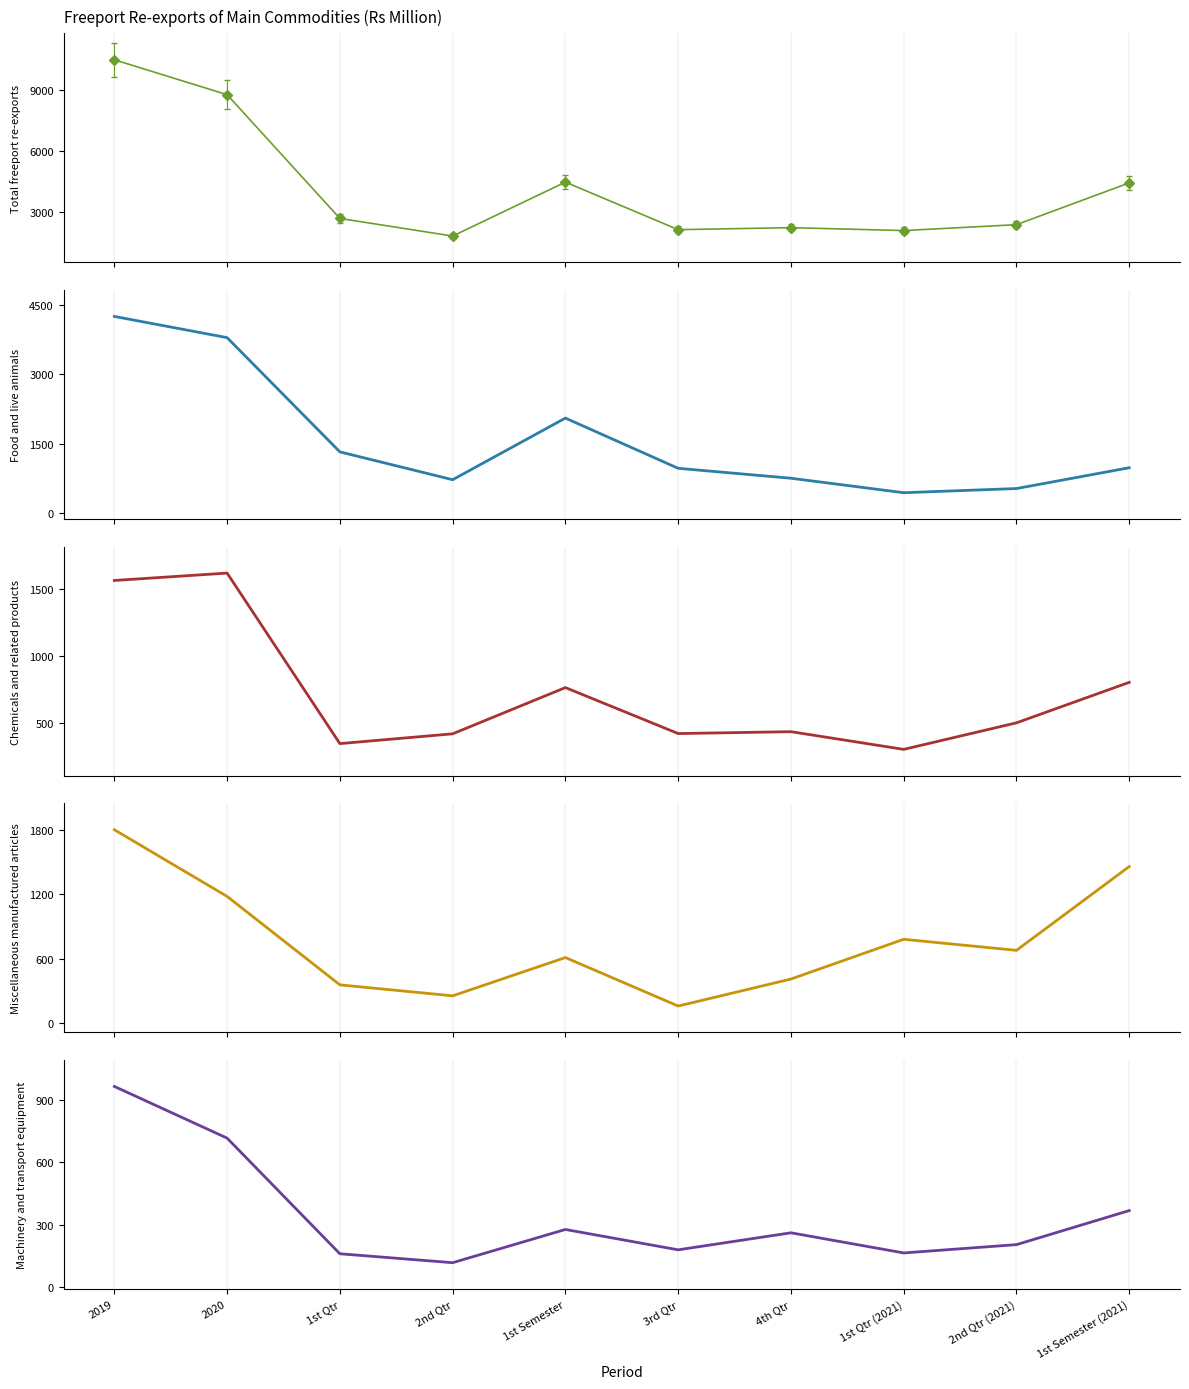

Where is Food and live animals nearest to the value 2347?

1st Semester